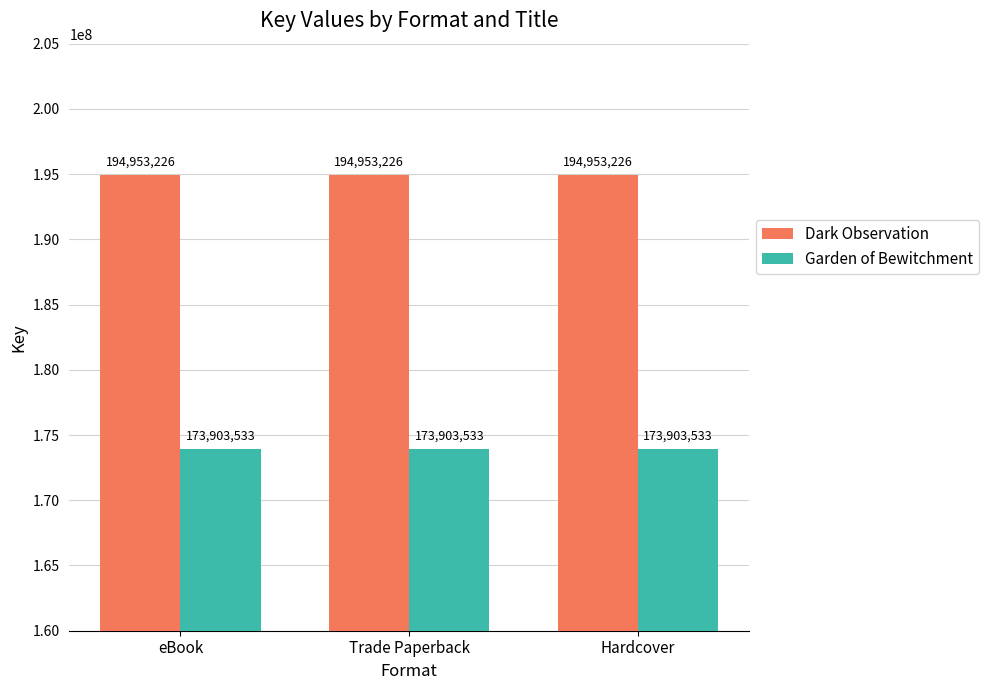

List the series in order of their peak value, lowest first.

Garden of Bewitchment, Dark Observation